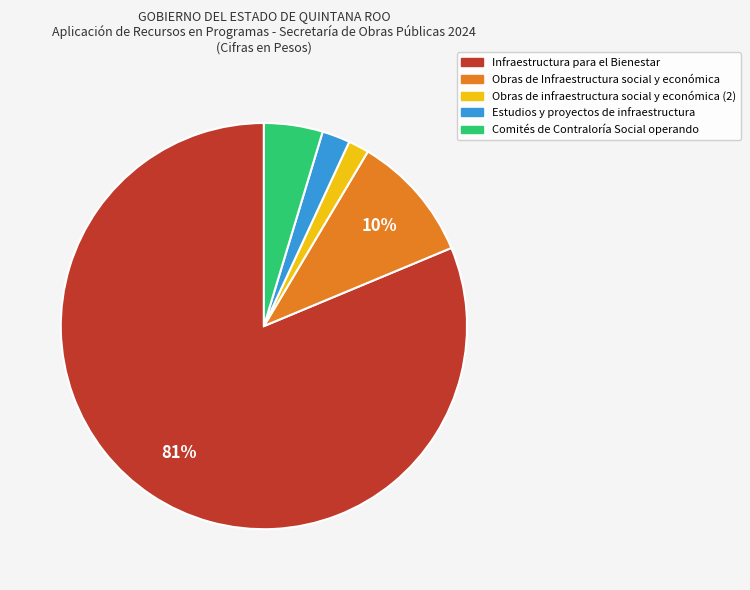

True or false: Infraestructura para el Bienestar accounts for 81% of the total.

True